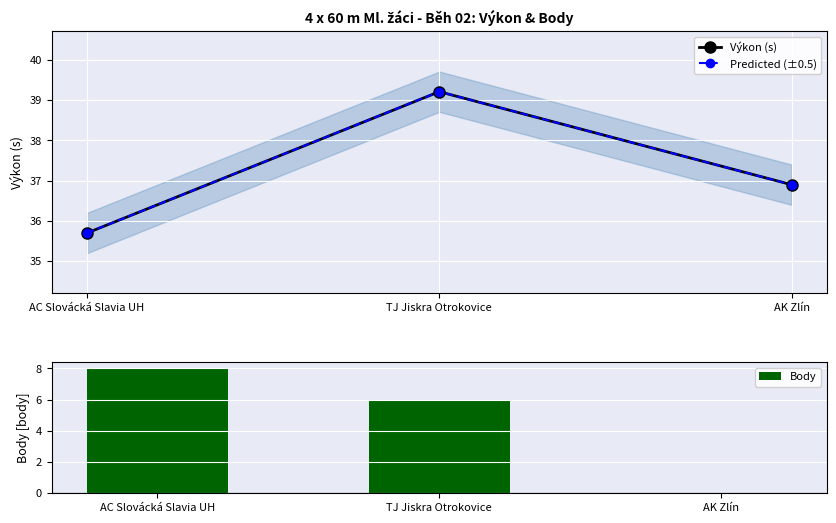

At TJ Jiskra Otrokovice, list the series in order from smallest to largest.

Body, Výkon (s), Predicted (±0.5)